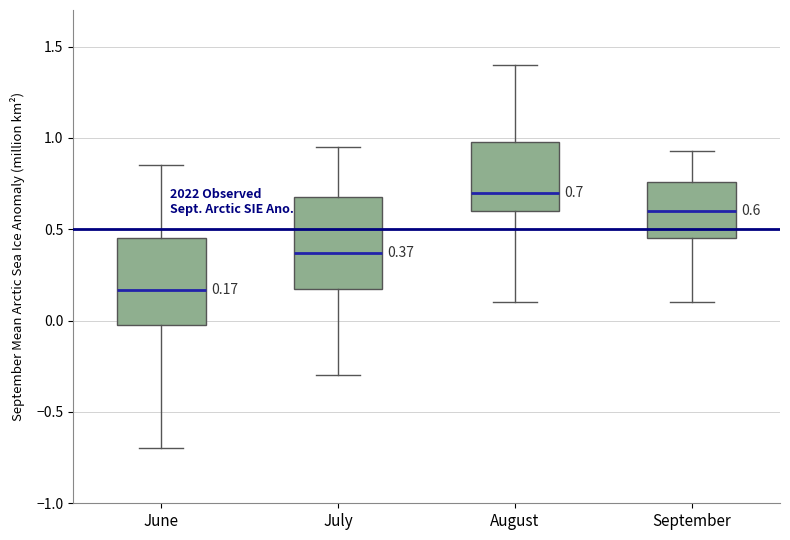

Which box has the highest median line?

August